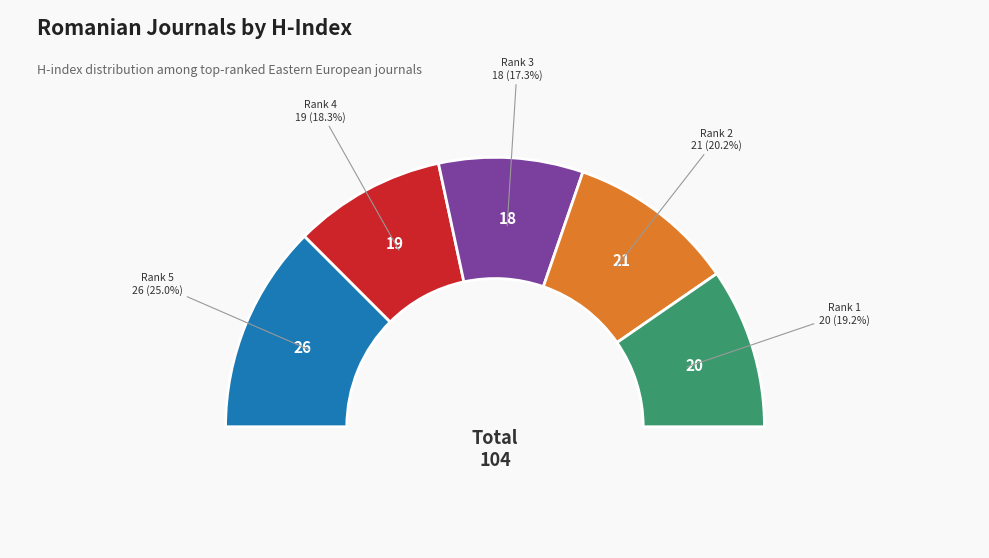

Combined, what portion of the pie is Transylvanian Review of Administrative Sciences and Quality - Access to Success?

45.2%